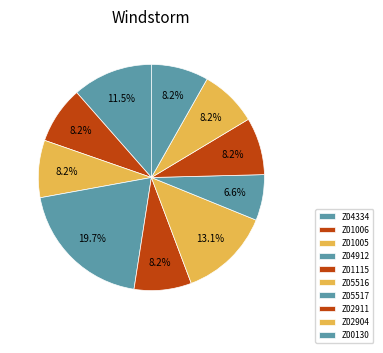

What percentage is the Z04334 slice, to the nearest percent?

11%